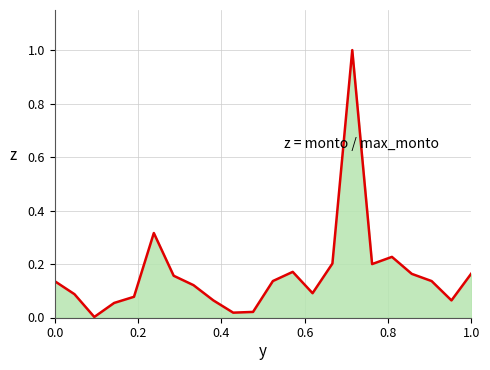

Reading left to right, extract all data points from this chart.

0.1	0.1	0.0	0.1	0.1	0.3	0.2	0.1	0.1	0.0	0.0	0.1	0.2	0.1	0.2	1.0	0.2	0.2	0.2	0.1	0.1	0.2